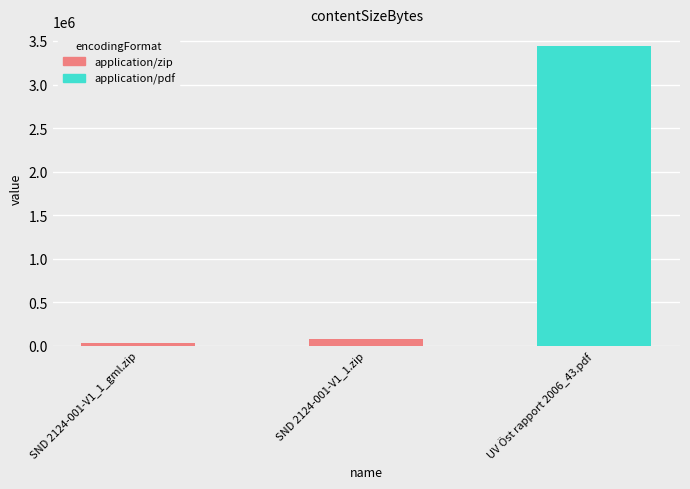

Where does the data first go above 81097?

UV Öst rapport 2006_43.pdf